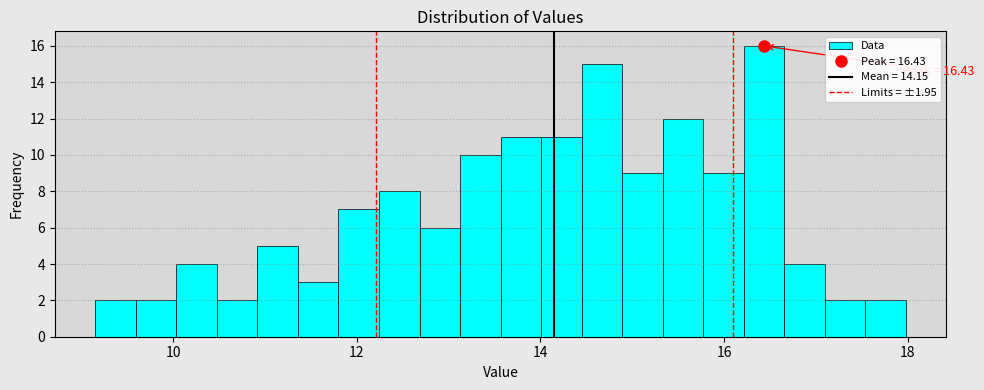

Read against the x-axis, roughly where is the centre of the tallest bar?

16.4